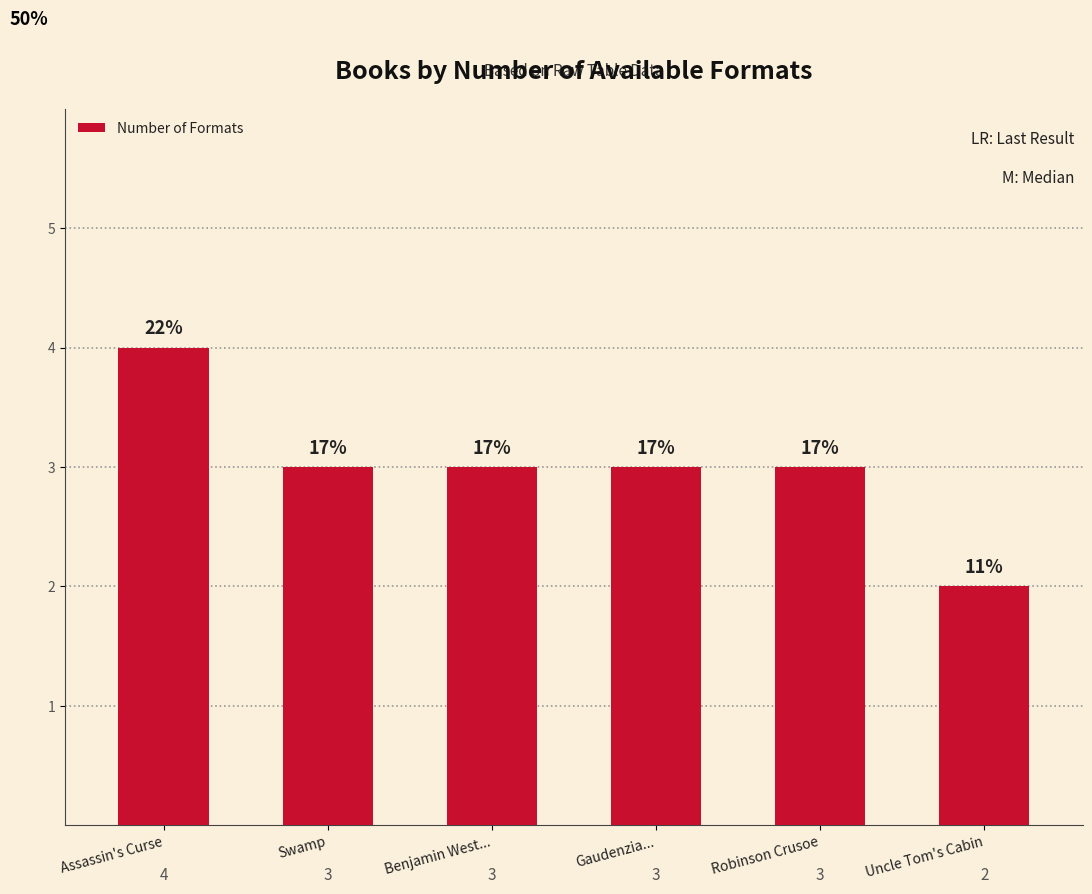

Count the values in the range 3 to 4.

5